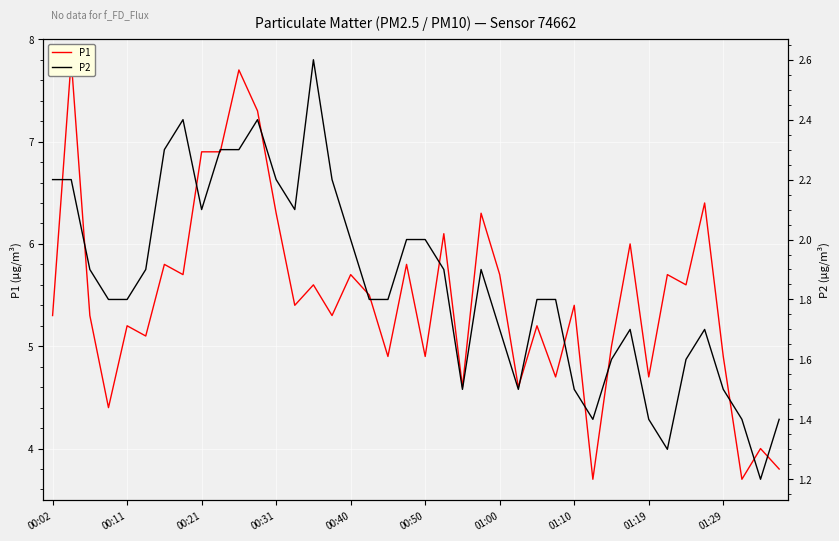

At how many categories does at least one series exceed 6?

9